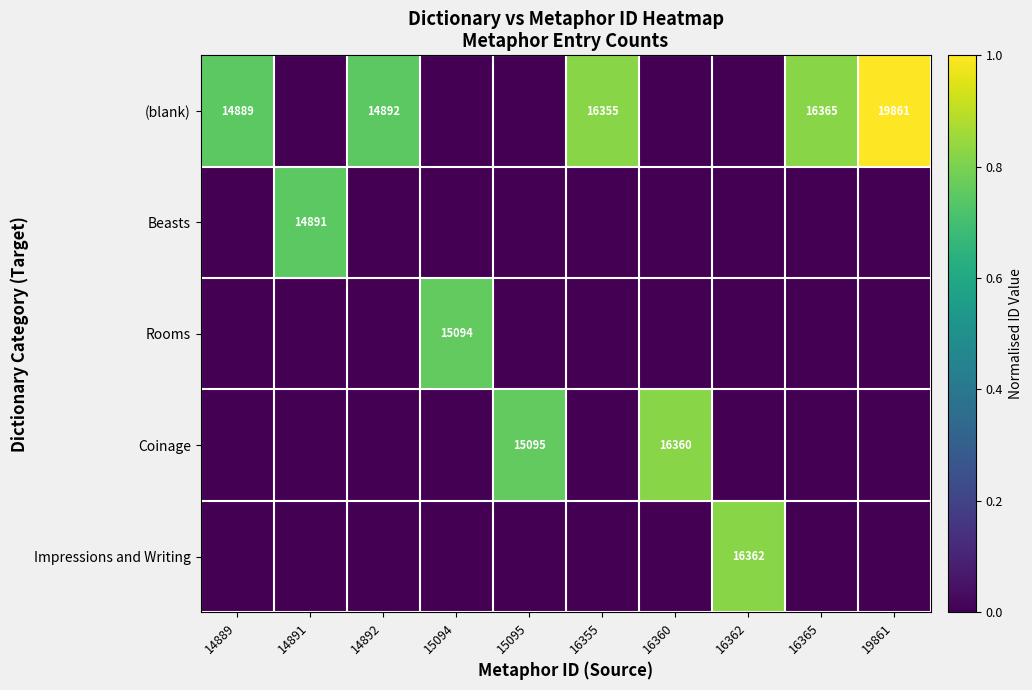

Which series has the largest range (max minus min)?

(blank)